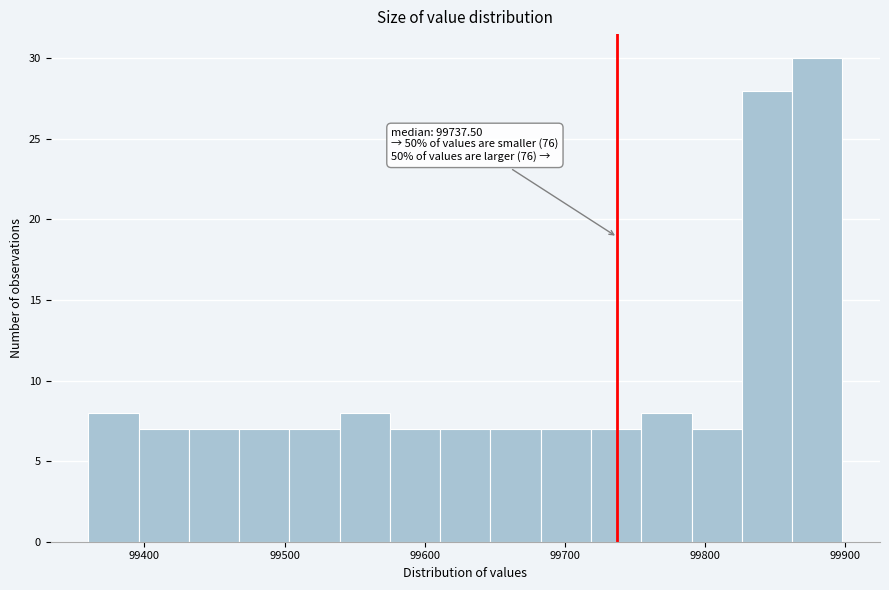

Around what value on the x-axis is the tallest bar? Give the approximate position of its centre, as read against the axis.

99880